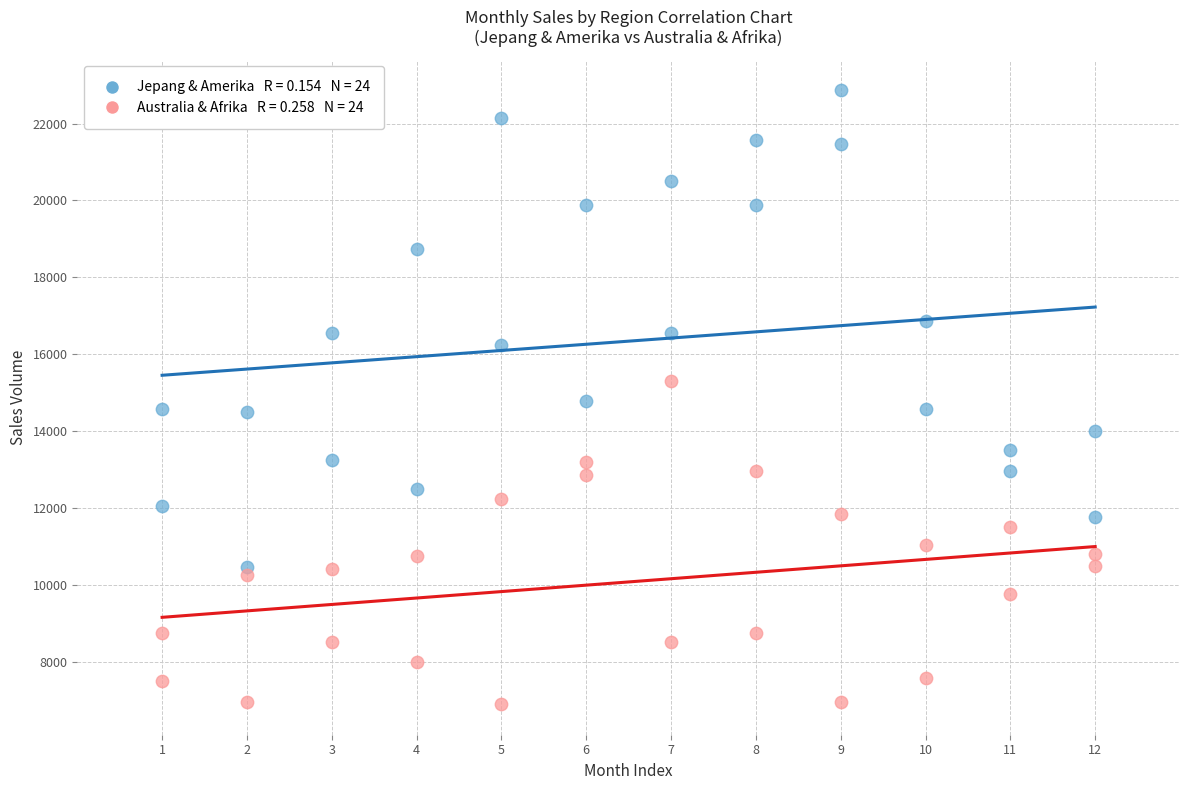

Across all data points, what is the range of X values (max minus min)?

11